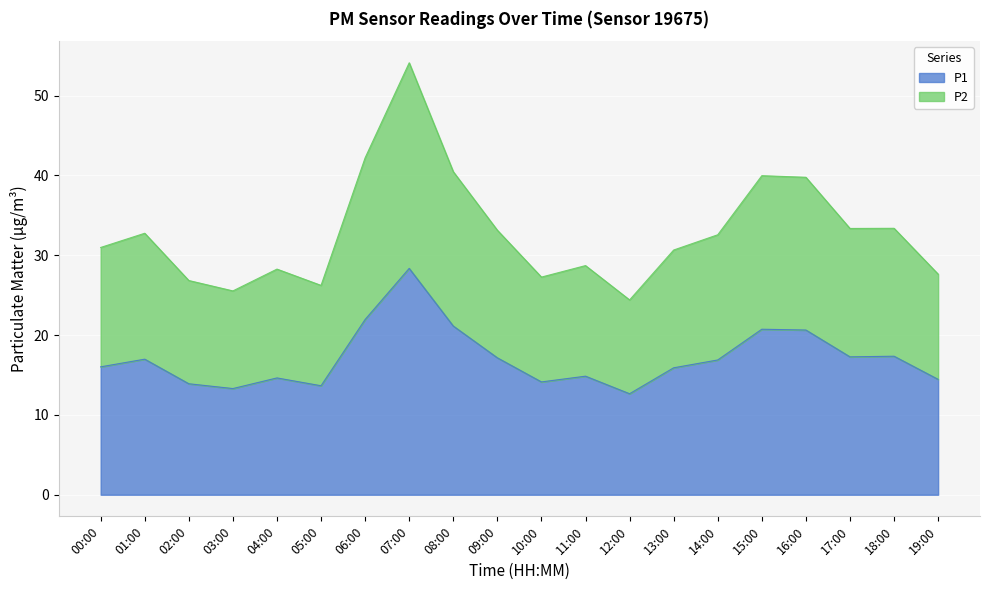

What is the label of the 4th point from the right?

16:00